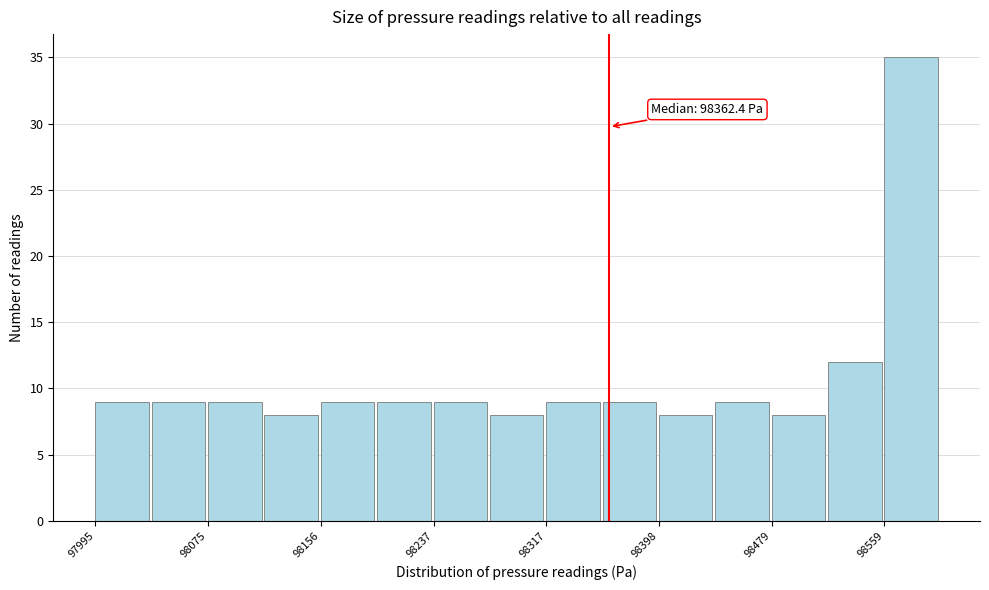

Which range on the x-axis has the tallest bar?

98560 to 98600